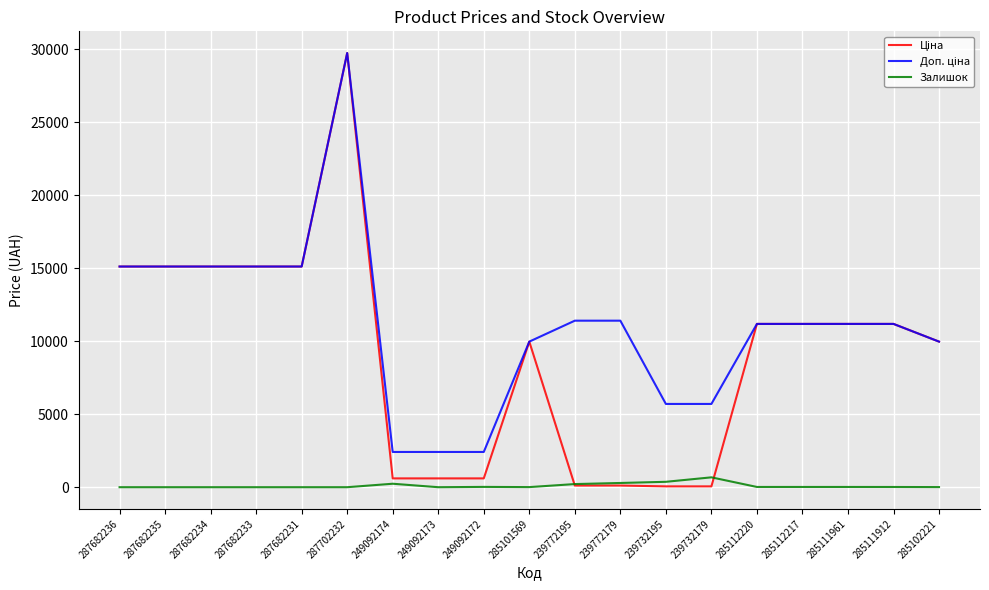

At which category is the sum across all series the highest?

287702232